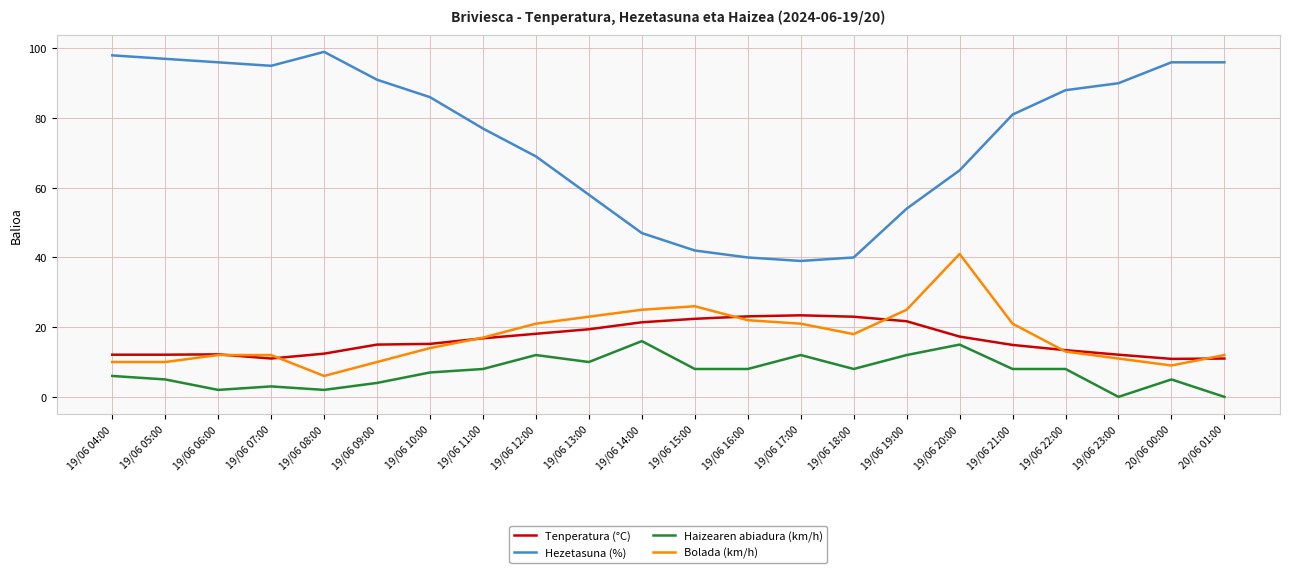

What is the spread (max minus min) of values at 19/06 11:00?

69.0